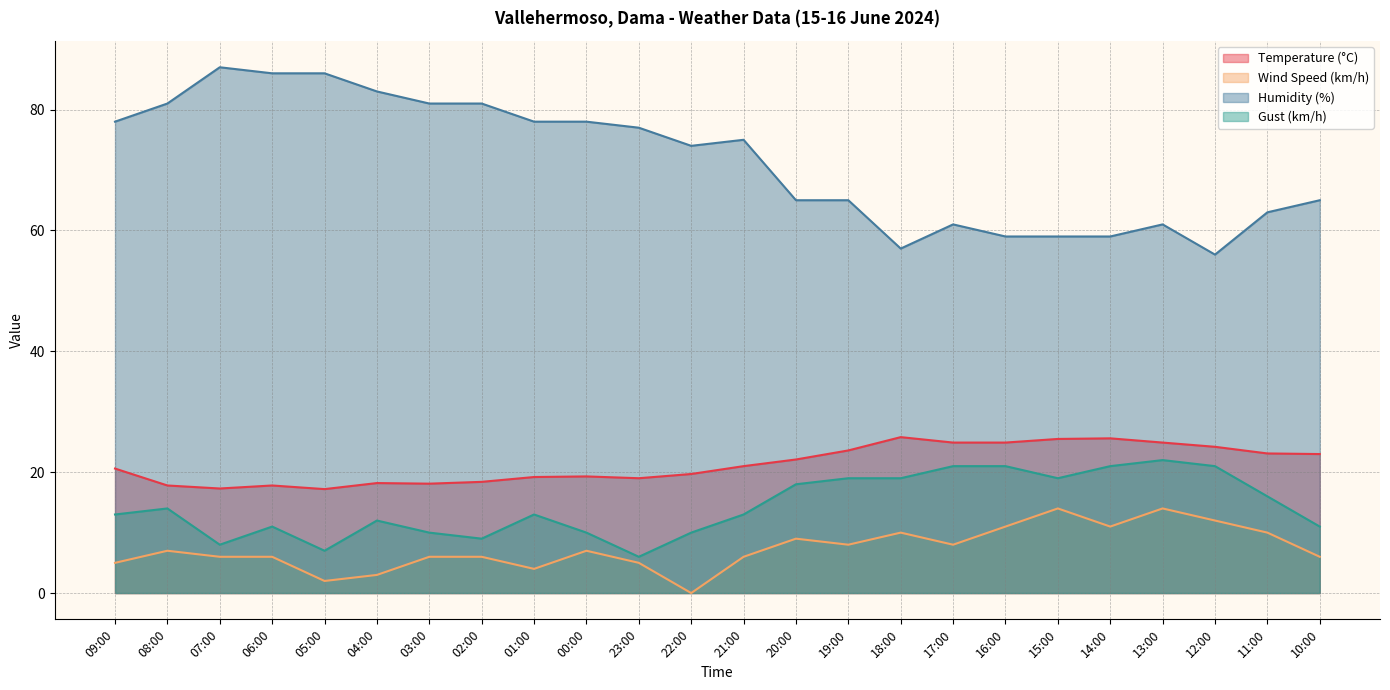

Reading left to right, extract all data points from this chart.

Temperature (°C): 20.6	17.8	17.3	17.8	17.2	18.2	18.1	18.4	19.2	19.3	19.0	19.7	21.0	22.1	23.6	25.8	24.9	24.9	25.5	25.6	24.9	24.2	23.1	23.0
Wind Speed (km/h): 5.0	7.0	6.0	6.0	2.0	3.0	6.0	6.0	4.0	7.0	5.0	0.0	6.0	9.0	8.0	10.0	8.0	11.0	14.0	11.0	14.0	12.0	10.0	6.0
Humidity (%): 78.0	81.0	87.0	86.0	86.0	83.0	81.0	81.0	78.0	78.0	77.0	74.0	75.0	65.0	65.0	57.0	61.0	59.0	59.0	59.0	61.0	56.0	63.0	65.0
Gust (km/h): 13.0	14.0	8.0	11.0	7.0	12.0	10.0	9.0	13.0	10.0	6.0	10.0	13.0	18.0	19.0	19.0	21.0	21.0	19.0	21.0	22.0	21.0	16.0	11.0